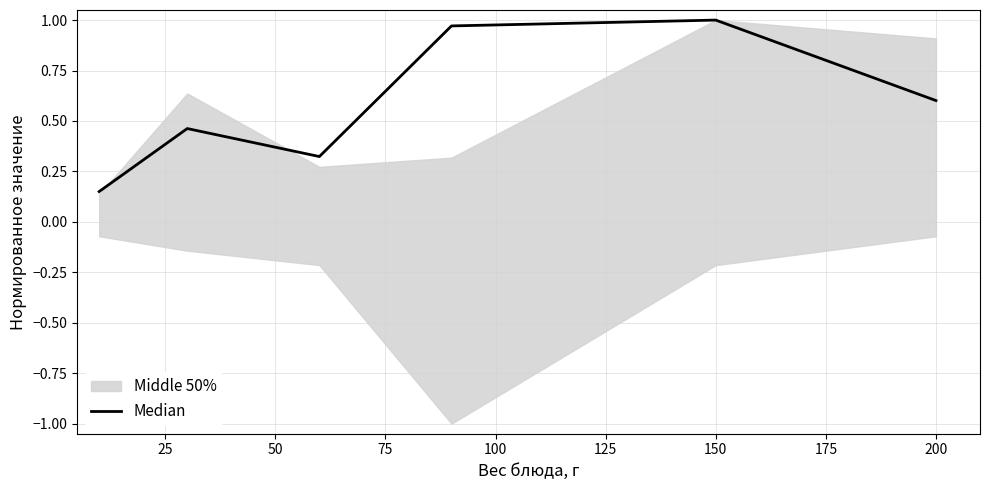

The Median series shows 0.6 at 200. True or false?

True